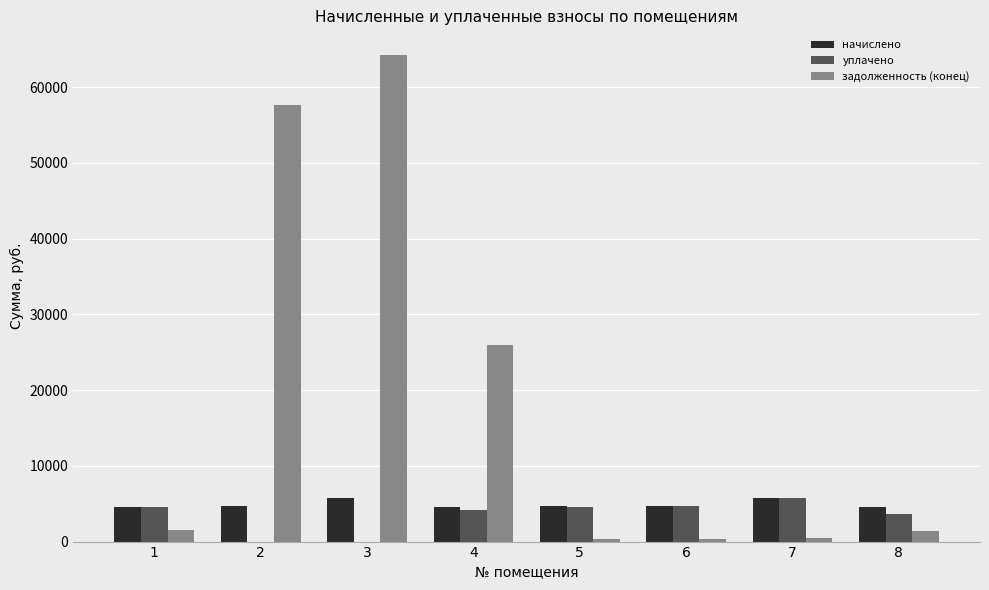

How many data points in начислено are above 4683?

4